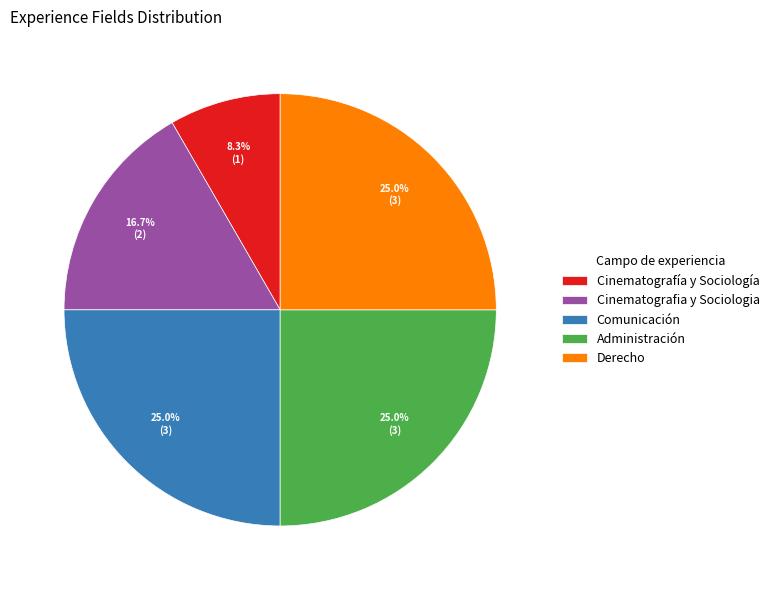

Is Comunicación the majority of the pie?

No